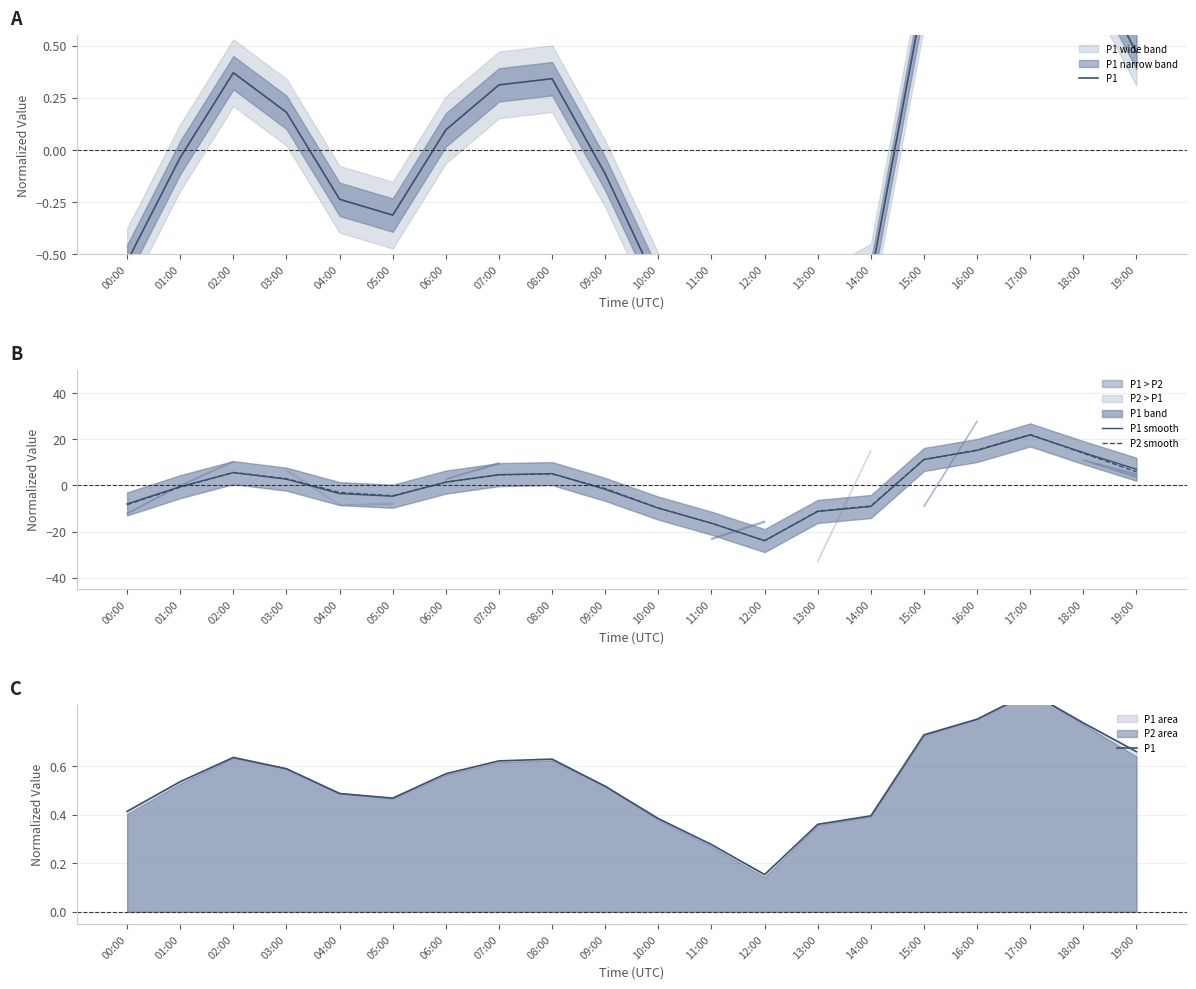

Reading right to left, transcribe all the data shown in this chart.

P1: 19:00=0.7	18:00=0.8	17:00=0.9	16:00=0.8	15:00=0.7	14:00=0.4	13:00=0.4	12:00=0.2	11:00=0.3	10:00=0.4	09:00=0.5	08:00=0.6	07:00=0.6	06:00=0.6	05:00=0.5	04:00=0.5	03:00=0.6	02:00=0.6	01:00=0.5	00:00=0.4
P1 smooth: 19:00=7.0	18:00=14.3	17:00=21.9	16:00=15.2	15:00=11.3	14:00=-9.2	13:00=-11.3	12:00=-23.9	11:00=-16.4	10:00=-9.8	09:00=-1.7	08:00=5.1	07:00=4.7	06:00=1.4	05:00=-4.7	04:00=-3.5	03:00=2.7	02:00=5.6	01:00=-0.5	00:00=-8.0
P2 smooth: 19:00=5.9	18:00=14.0	17:00=22.1	16:00=15.4	15:00=11.3	14:00=-8.9	13:00=-11.1	12:00=-24.0	11:00=-16.4	10:00=-9.8	09:00=-1.3	08:00=5.0	07:00=4.6	06:00=1.4	05:00=-4.5	04:00=-3.1	03:00=2.9	02:00=5.6	01:00=-0.8	00:00=-8.3